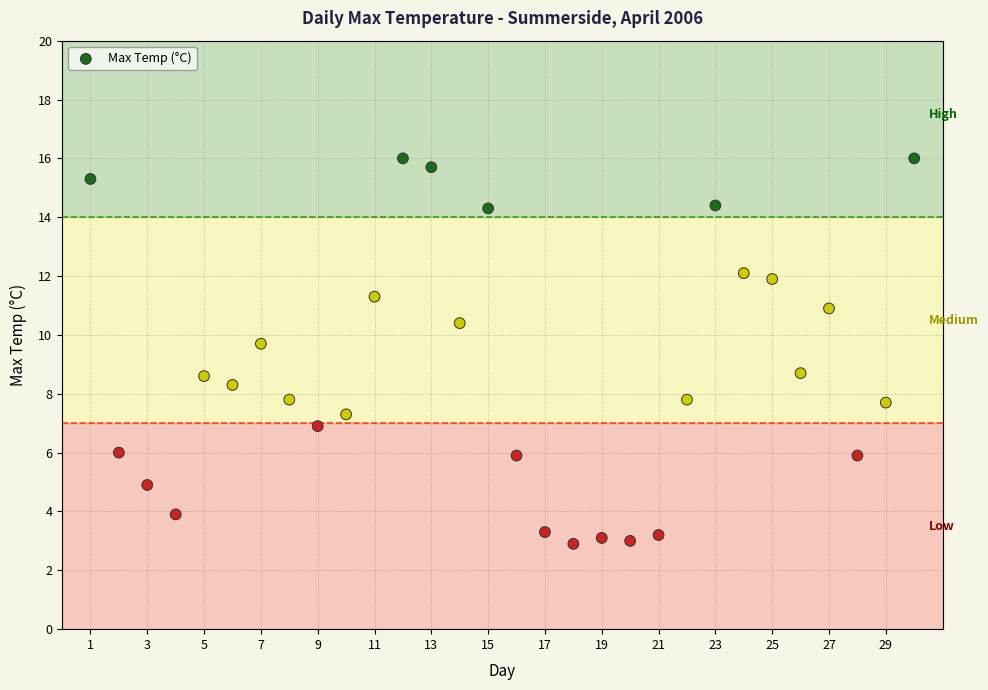

What is the range of X values (max minus min)?

29.0